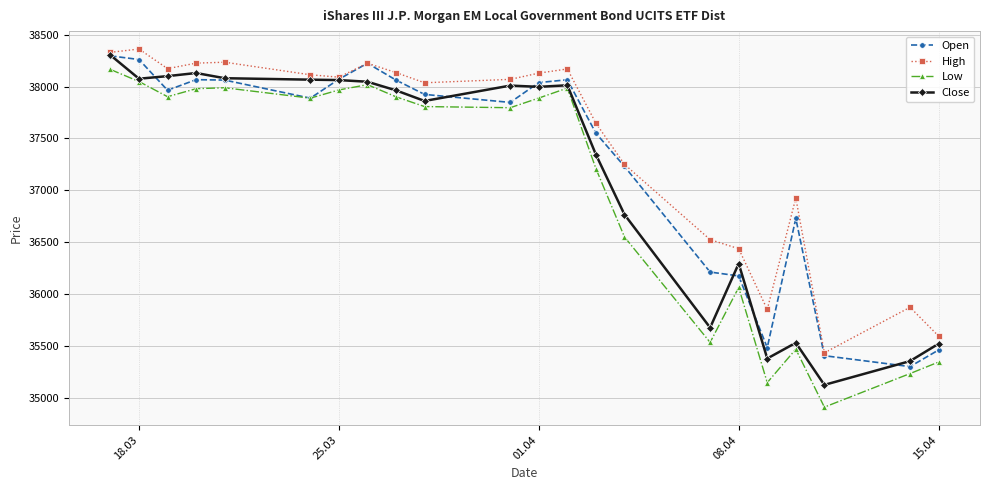

Rank the series by their average value, from highest to lowest.

High, Open, Close, Low